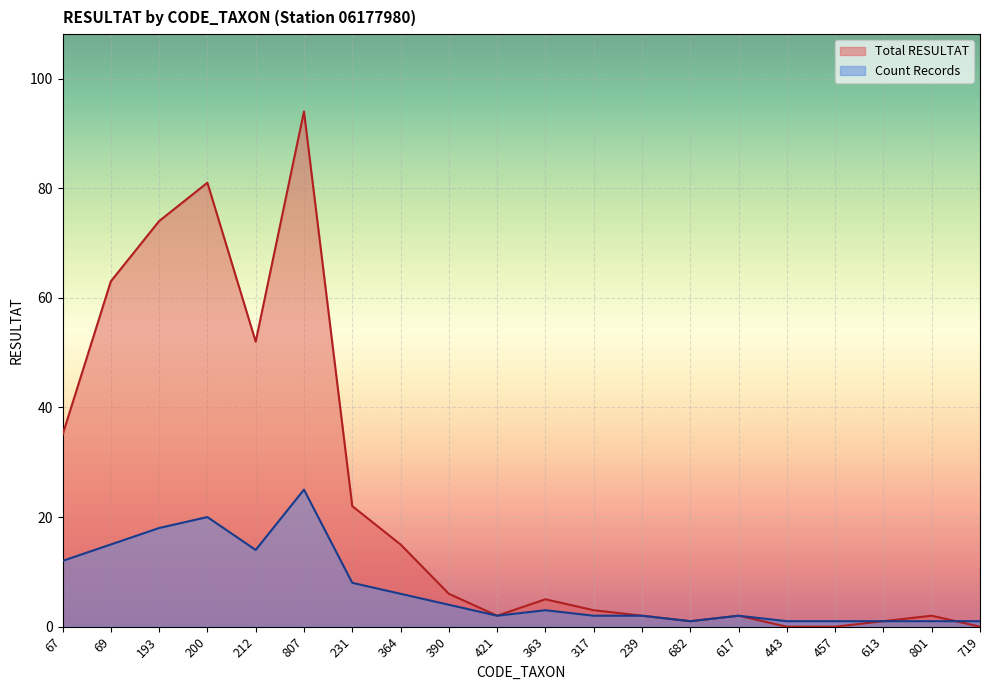

What is the label of the 20th point from the right?

67